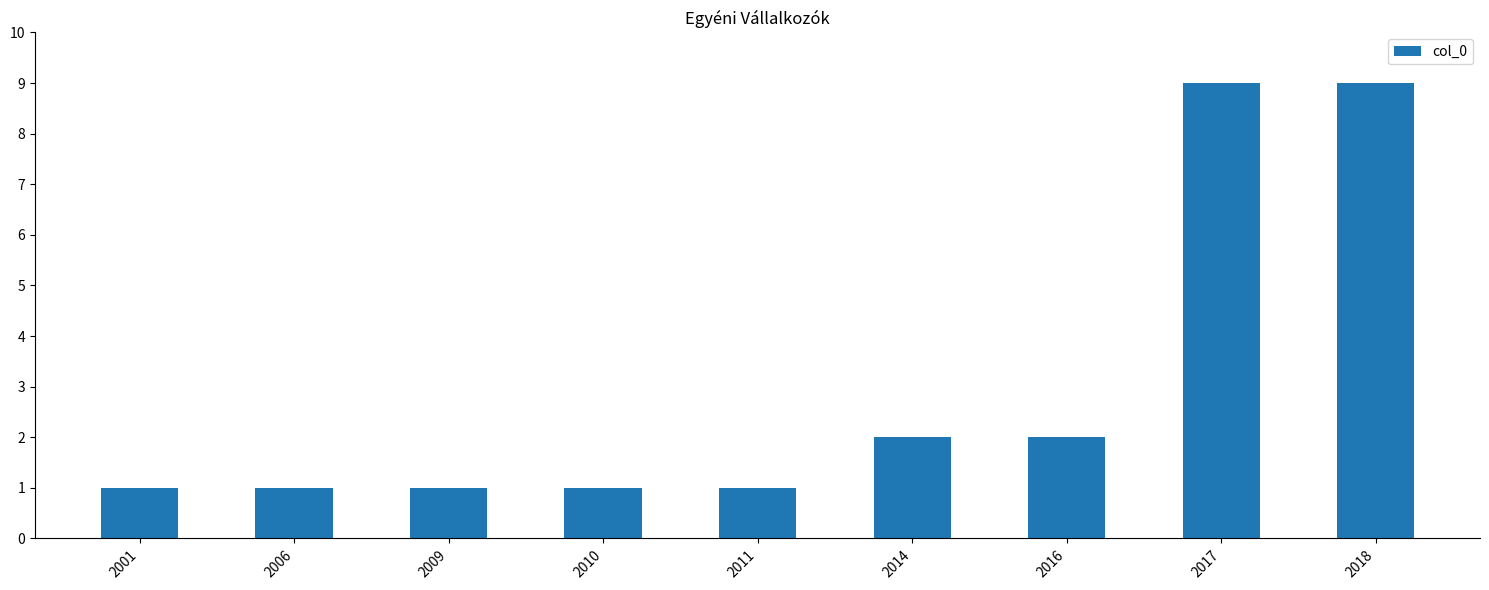

The chart shows a value of 1 at 2010. True or false?

True